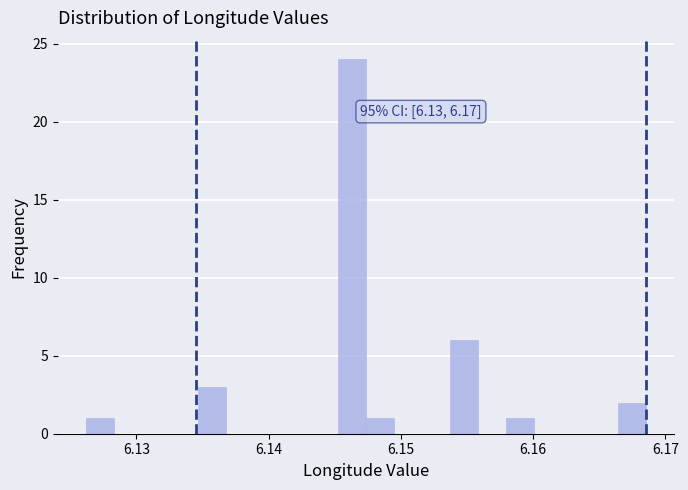

Read against the x-axis, roughly where is the centre of the tallest bar?

6.146